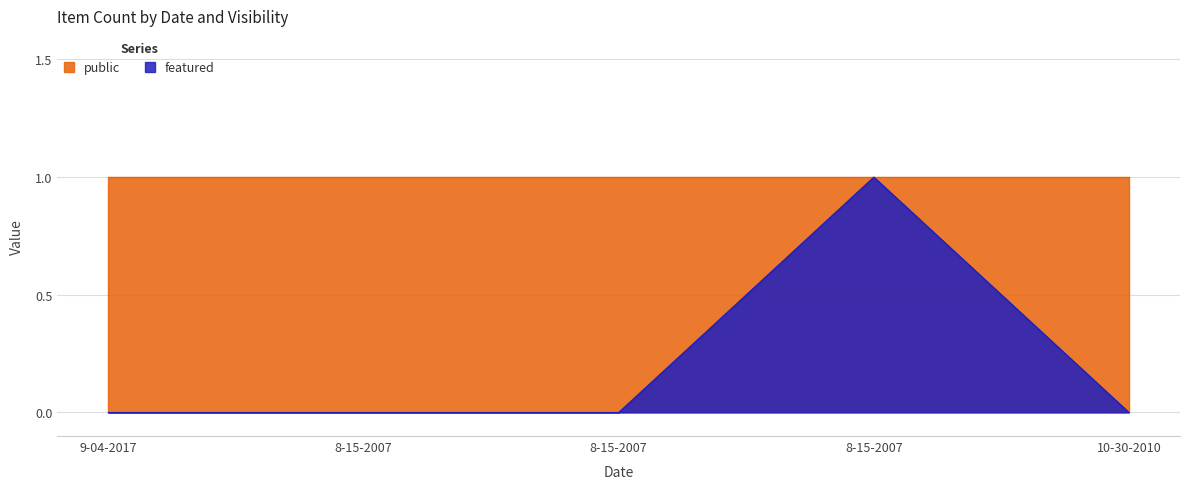

What is the difference between the maximum and minimum values?

1